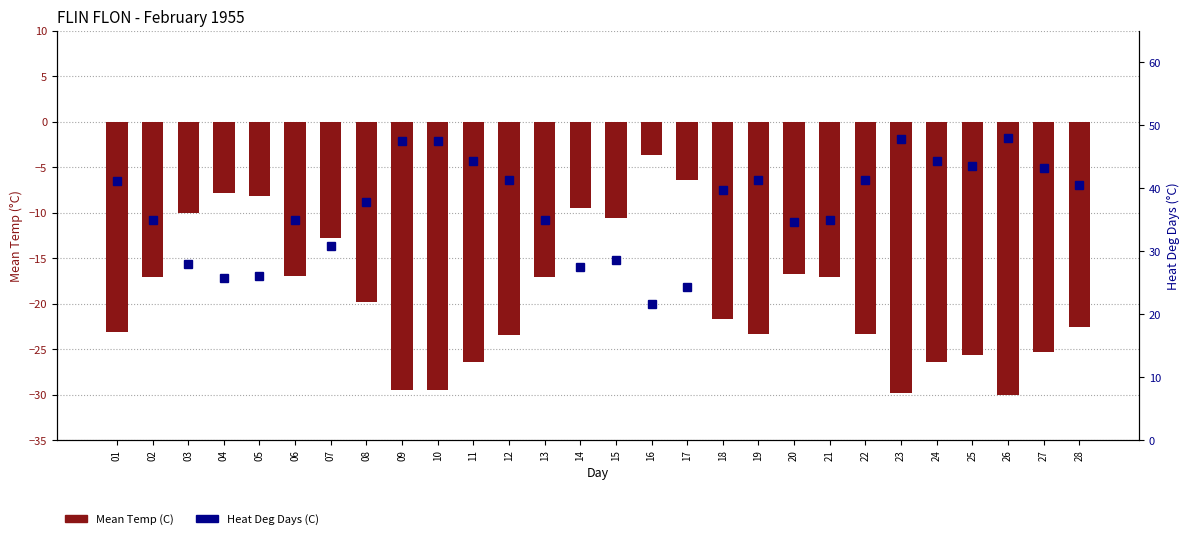

What is the smallest value displayed?

-30.0